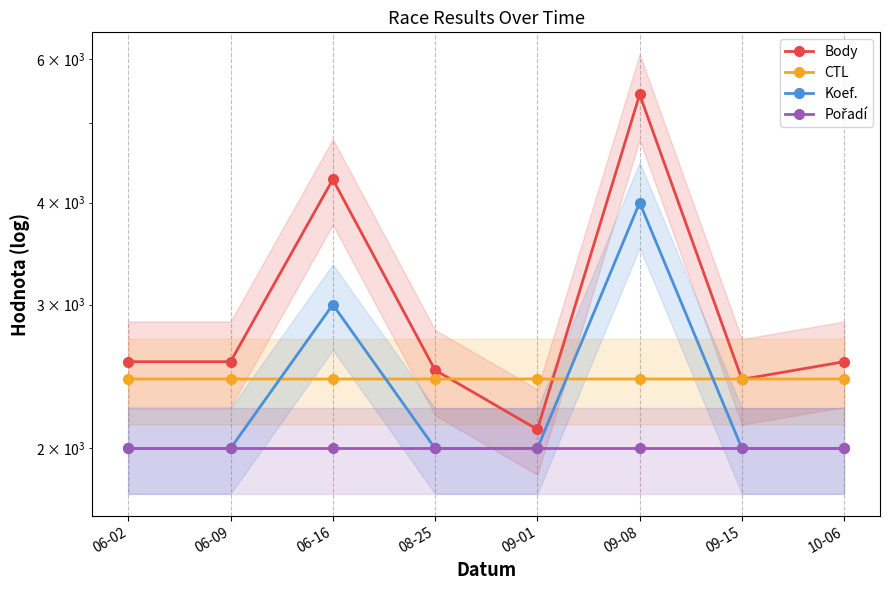

At 10-06, list the series in order from largest to smallest.

Body, CTL, Koef., Pořadí